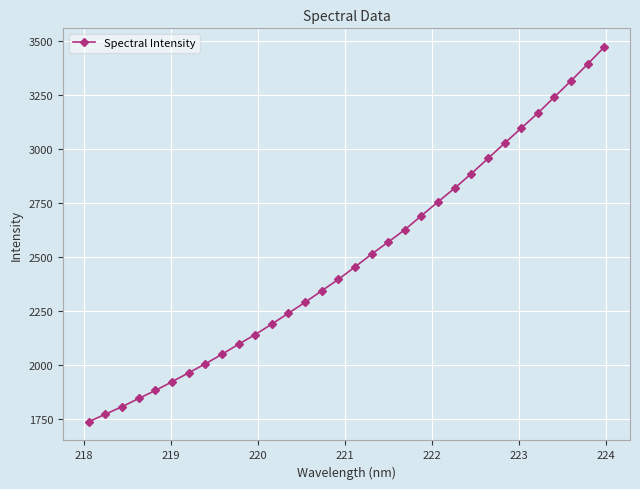

What is the maximum value shown in the chart?

3469.8